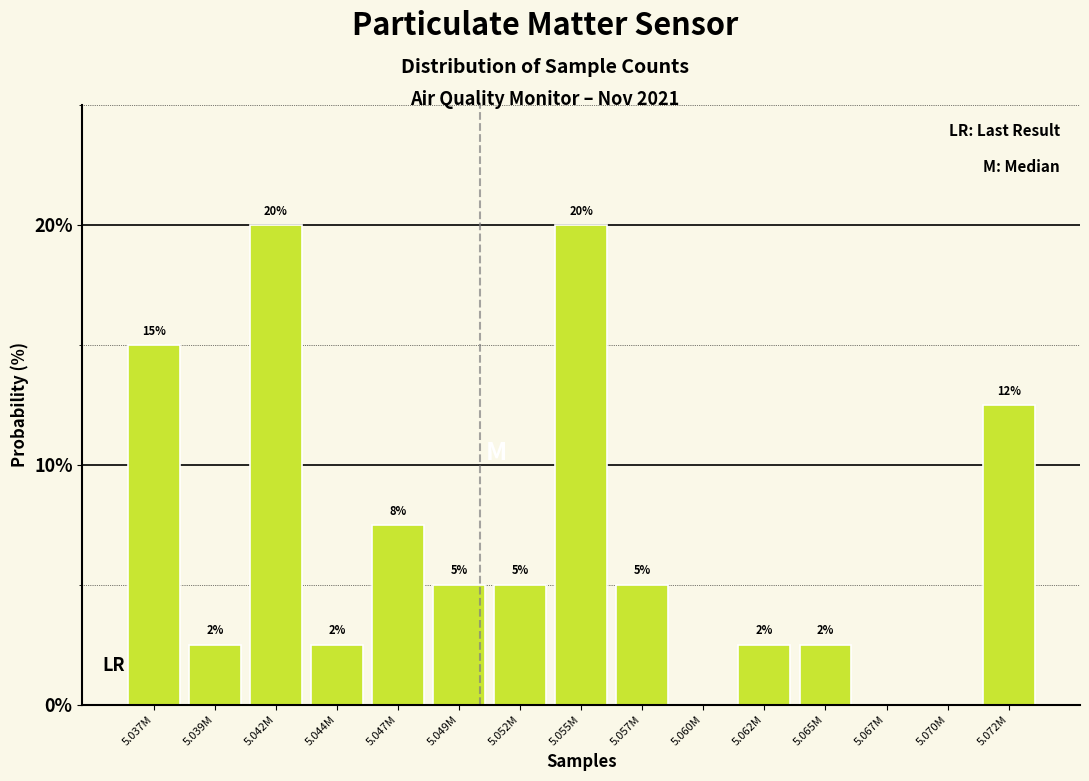

What is the maximum value shown in the chart?

20.0